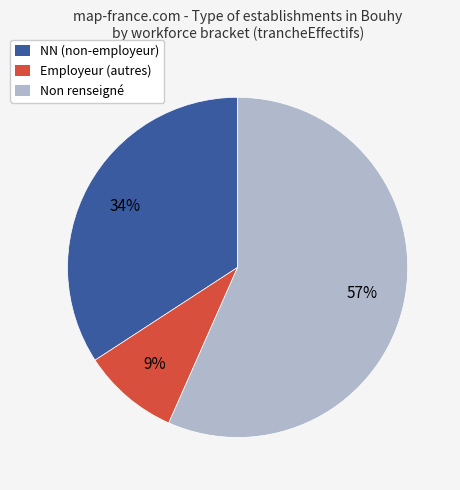

Do Employeur (autres) and NN (non-employeur) together represent more than half of the pie?

No